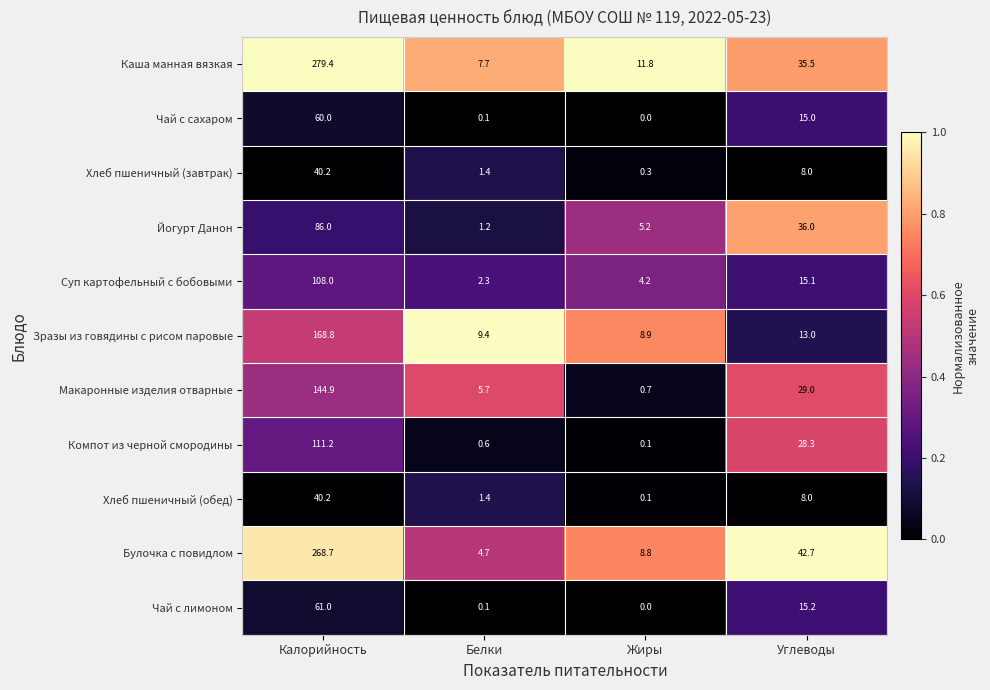

Which category has the highest value in the Хлеб пшеничный (обед) series?

Калорийность